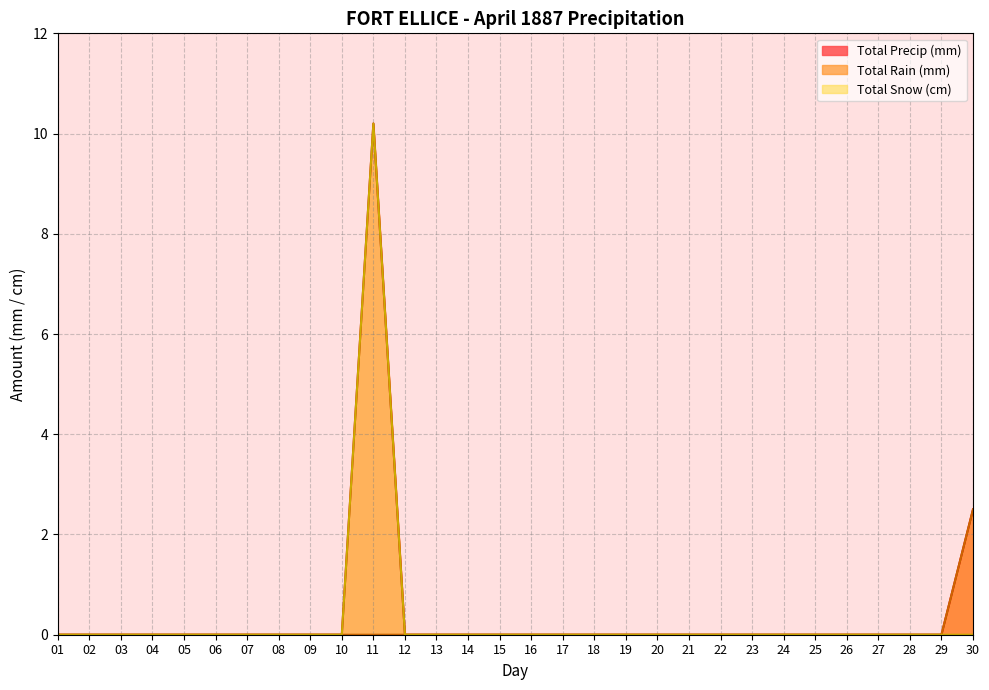

How many Total Rain (mm) values are between 0 and 1?

29